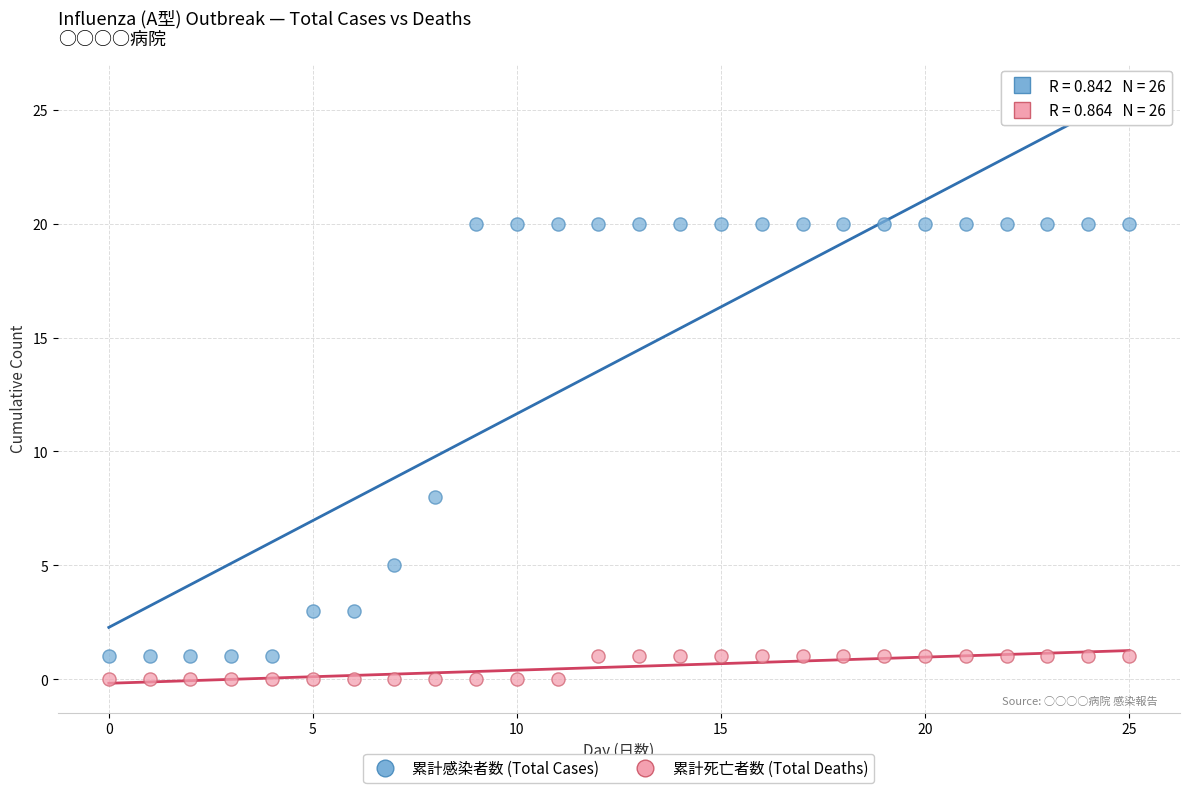

Which series reaches the maximum Y coordinate?

累計感染者数 (Total Cases)